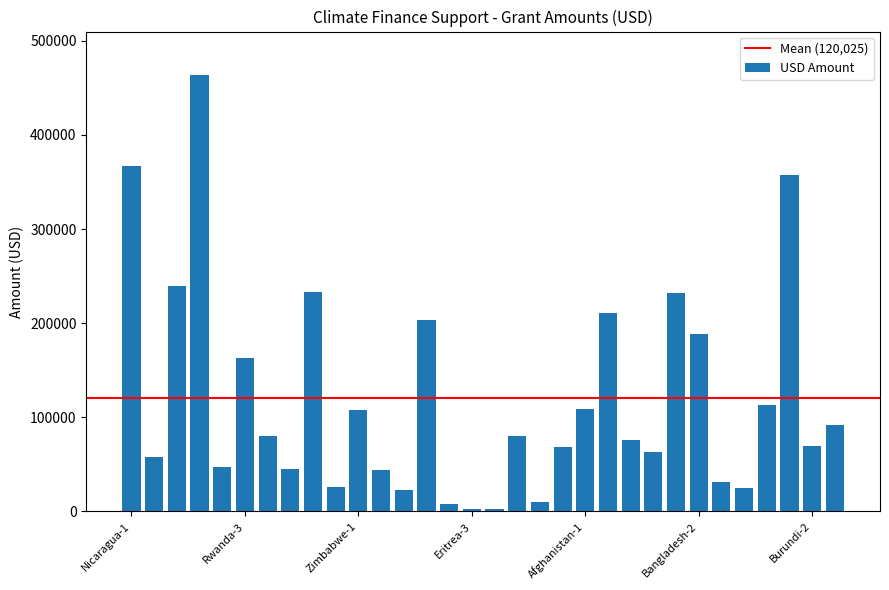

Are the bars grouped side by side (vs. stacked)?

No